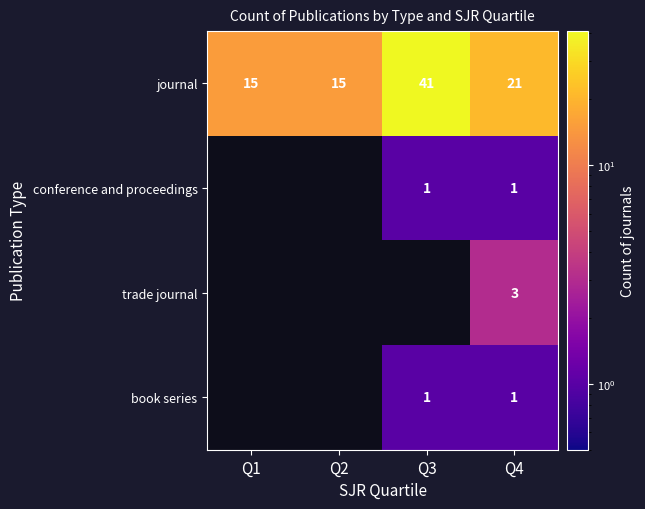

How many journal values are between 15 and 41?

4